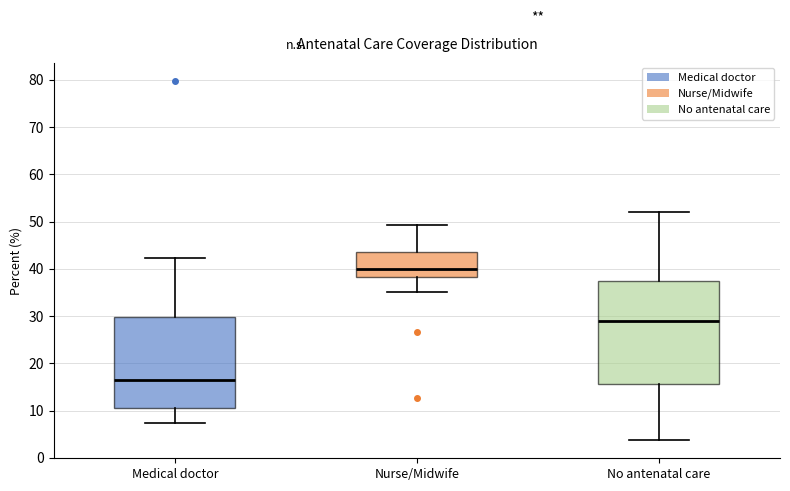

Where is the lower edge of the box for Medical doctor on the y-axis? The values are not printed on the chart, so give them approximately, as read against the axis.

11